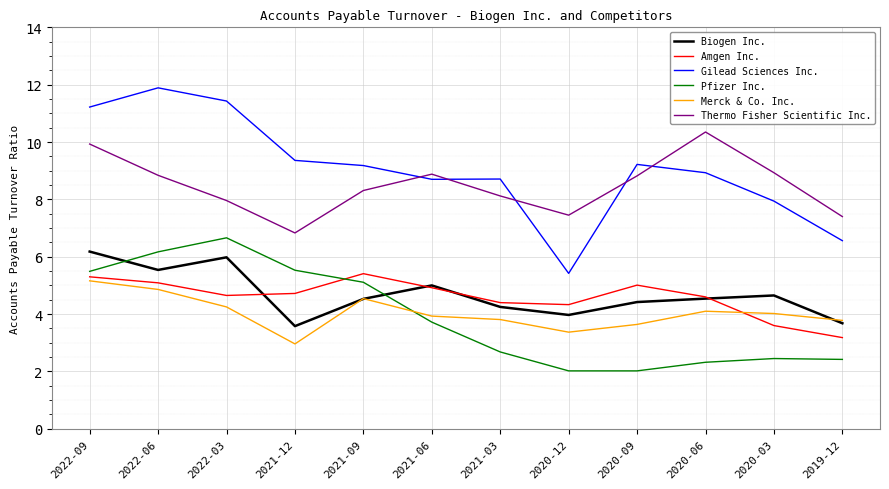

True or false: Pfizer Inc. and Thermo Fisher Scientific Inc. cross at least once.

False